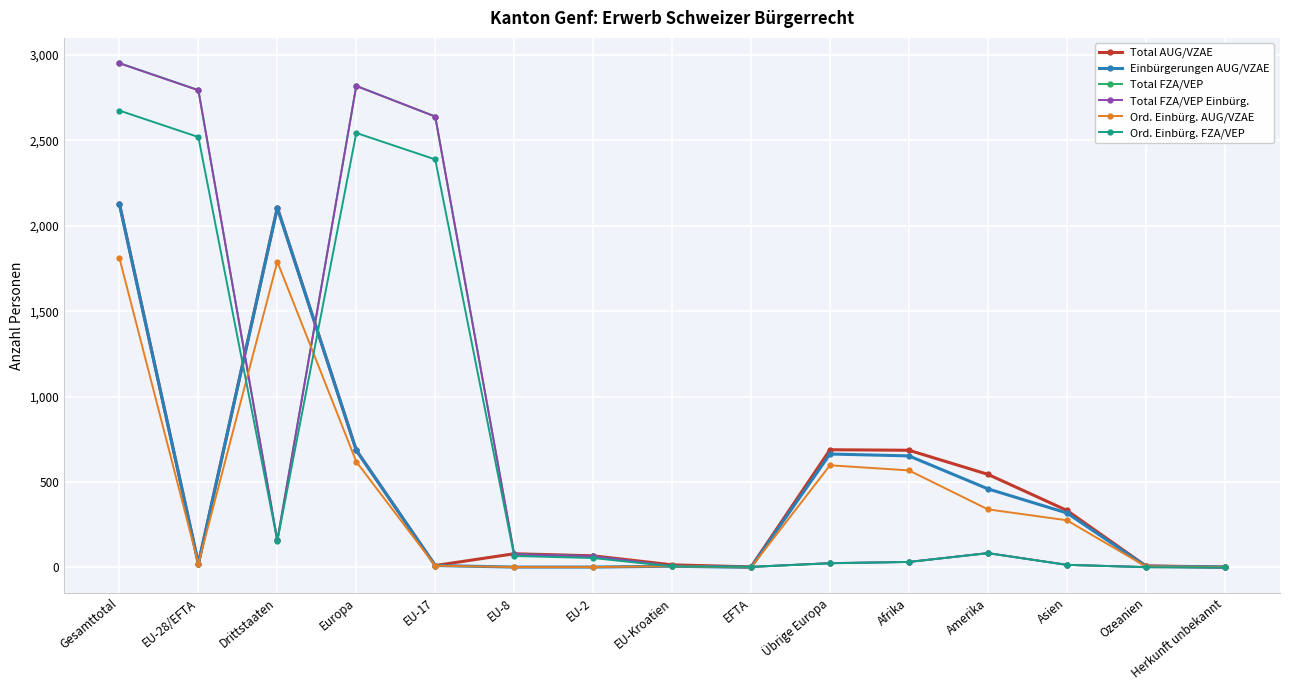

What is the highest value of the Total FZA/VEP Einbürg. series?

2952